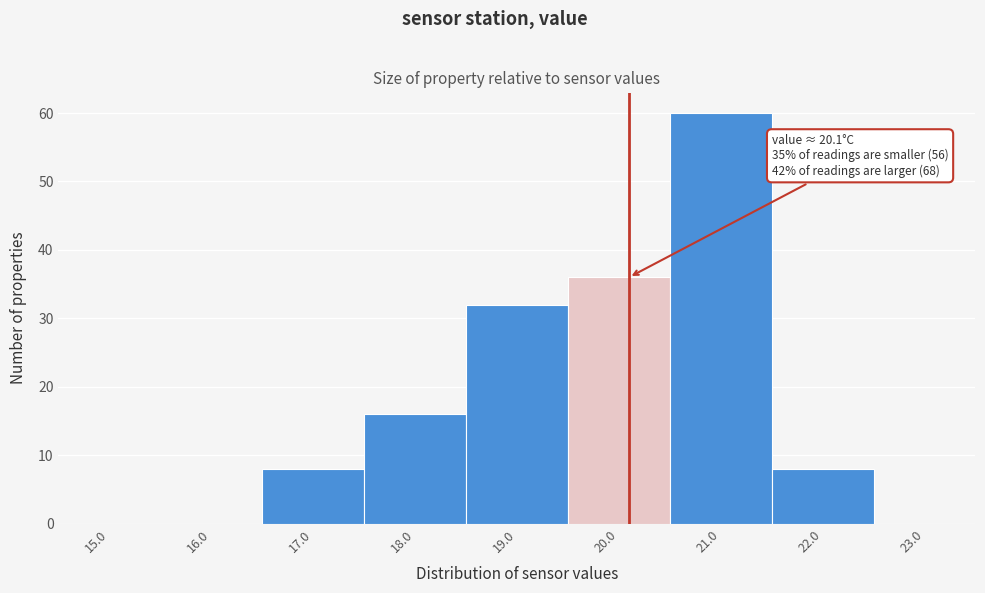

Reading left to right, list all the values displayed in this chart.

15.0=0	16.0=0	17.0=8	18.0=16	19.0=32	20.0=36	21.0=60	22.0=8	23.0=0